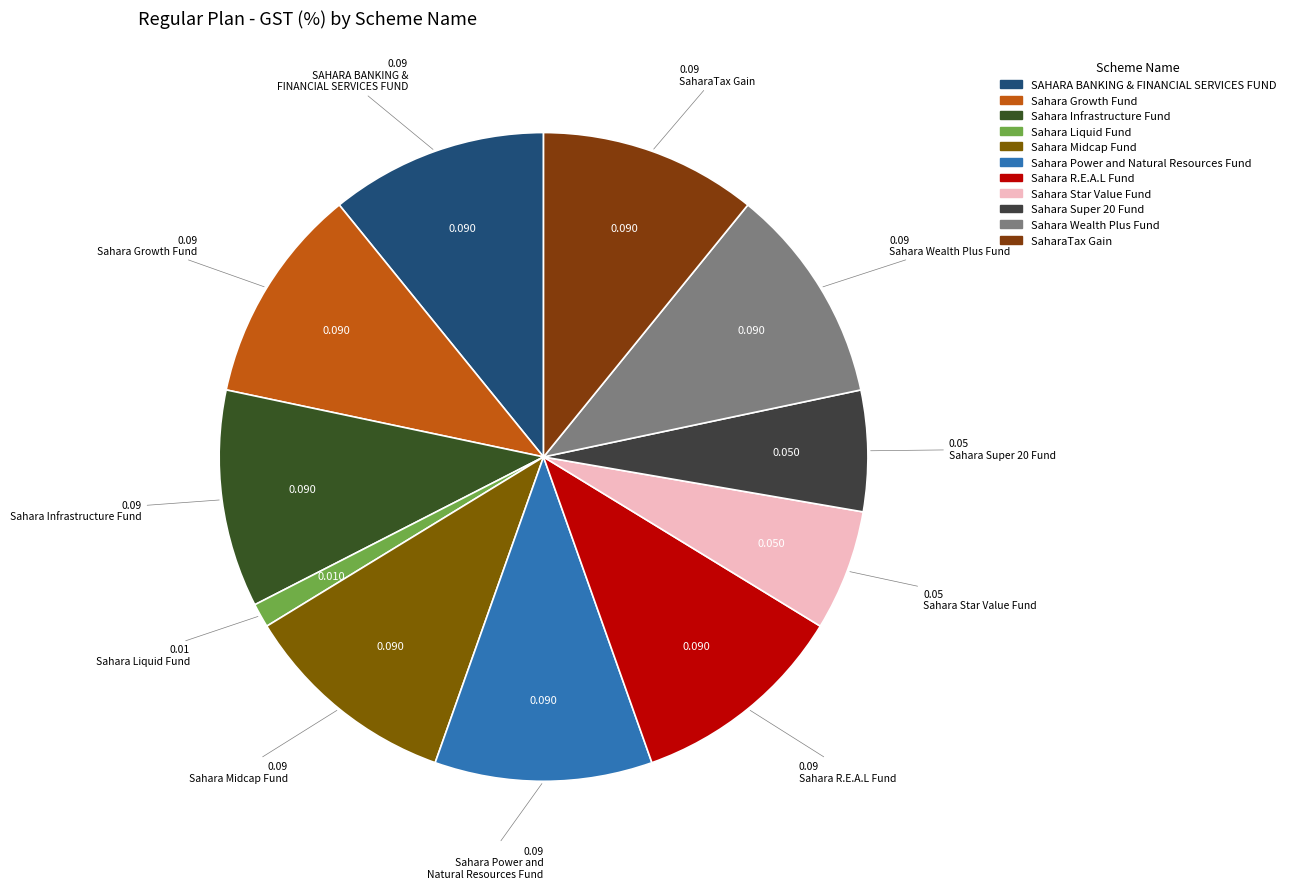

How many segments does this pie chart have?

11